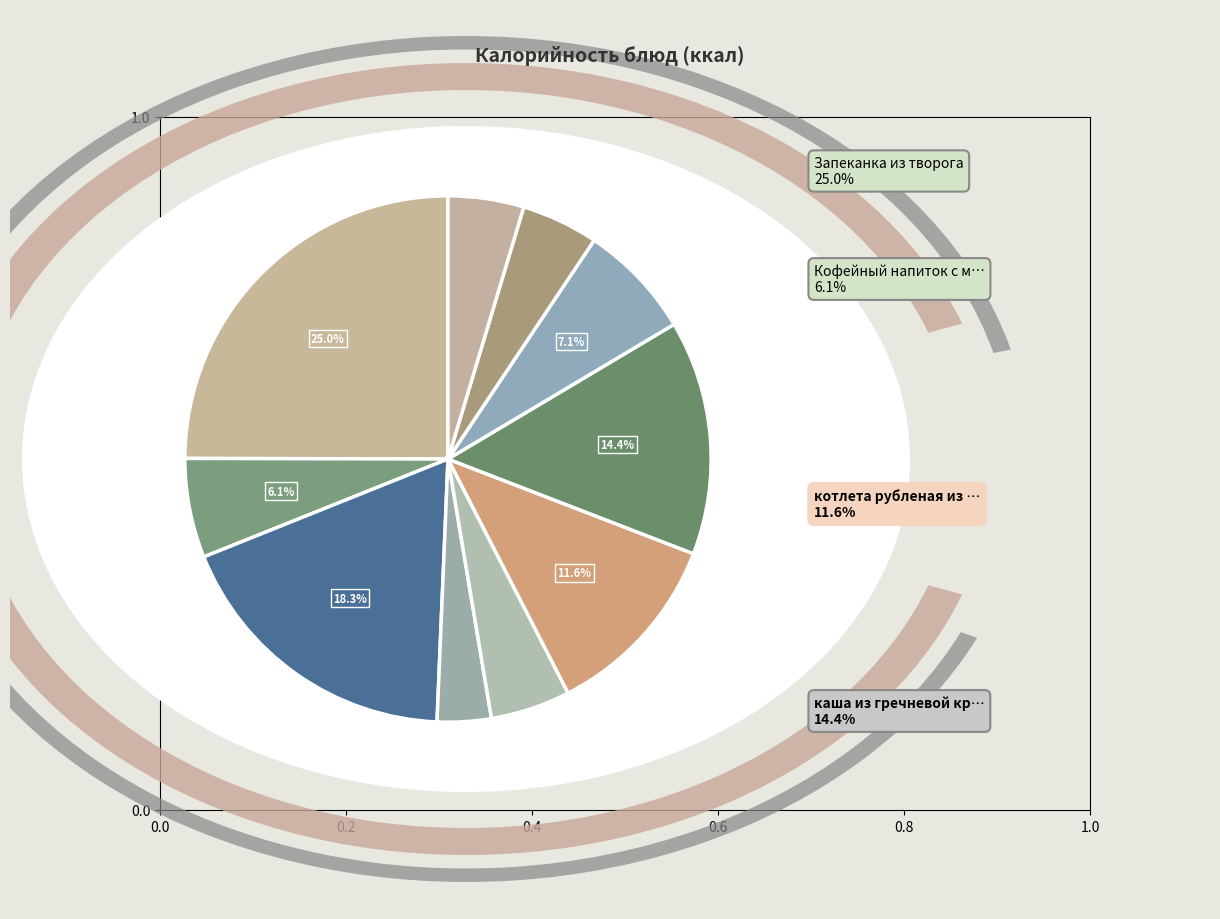

To the nearest percent, what is the difference between the щи из свежей капусты and салат картофельный slice percentages?

2%